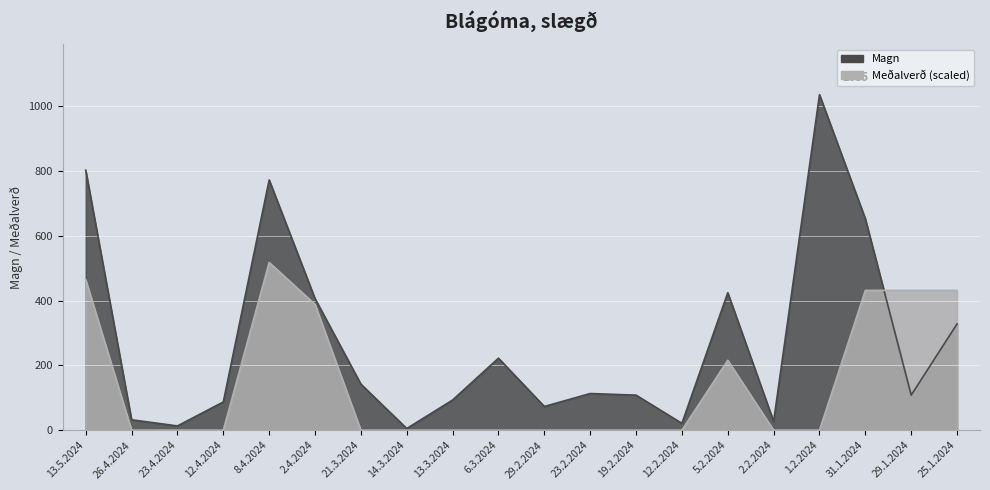

Reading left to right, extract all data points from this chart.

Magn: 802.0	32.0	13.0	87.0	772.0	406.0	142.0	5.0	93.0	222.0	73.0	113.0	108.0	21.0	424.0	27.0	1035.0	652.0	108.0	328.0
Meðalverð: 464.4	0.0	0.0	0.0	517.5	388.1	0.0	0.0	0.0	0.0	0.0	0.0	0.0	0.0	215.6	0.0	0.0	431.2	431.2	431.2